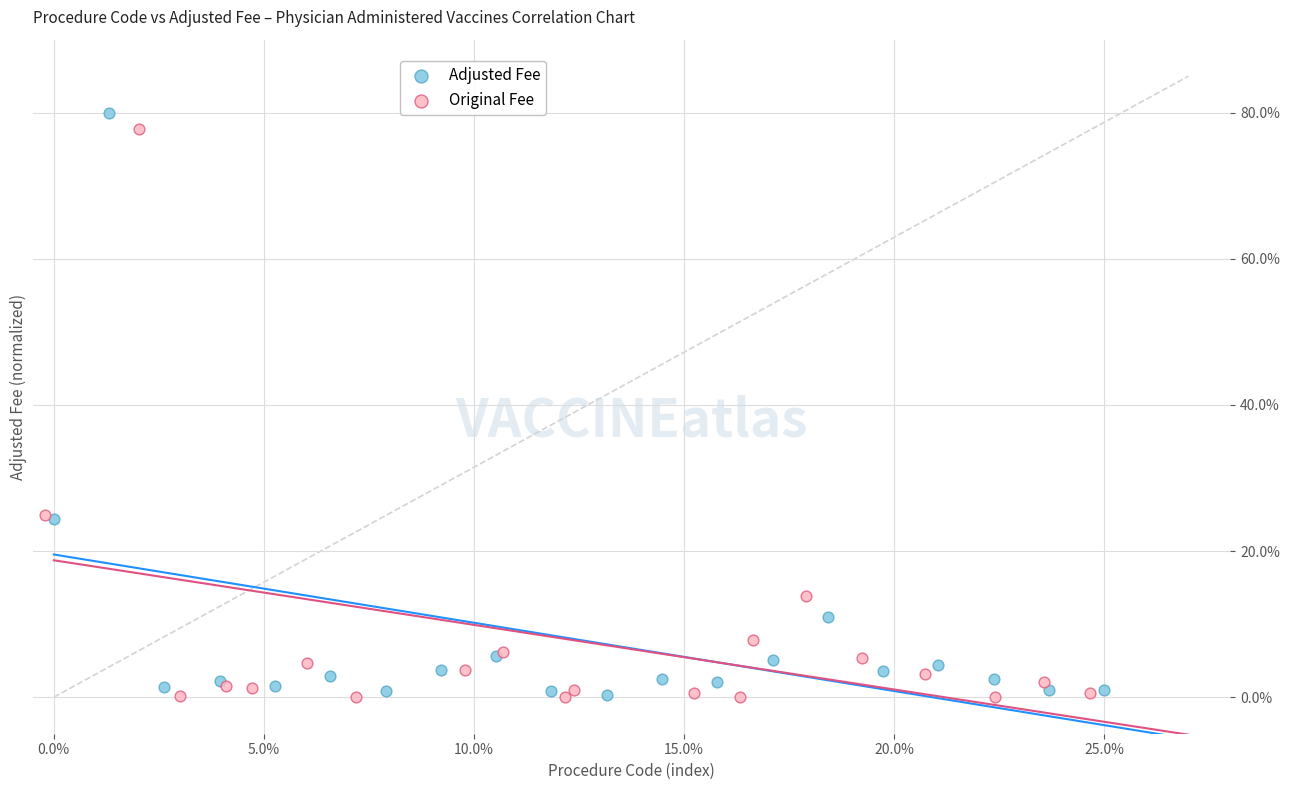

What are all the series names shown in the legend?

Adjusted Fee, Original Fee